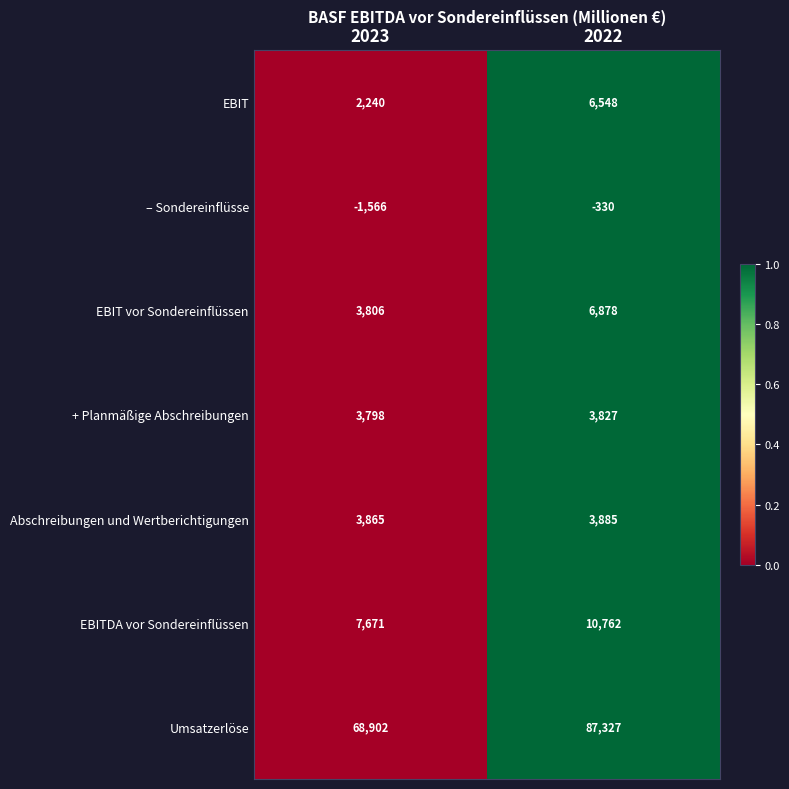

At 2023, list the series in order from largest to smallest.

Umsatzerlöse, EBITDA vor Sondereinflüssen, Abschreibungen und Wertberichtigungen, EBIT vor Sondereinflüssen, + Planmäßige Abschreibungen, EBIT, – Sondereinflüsse